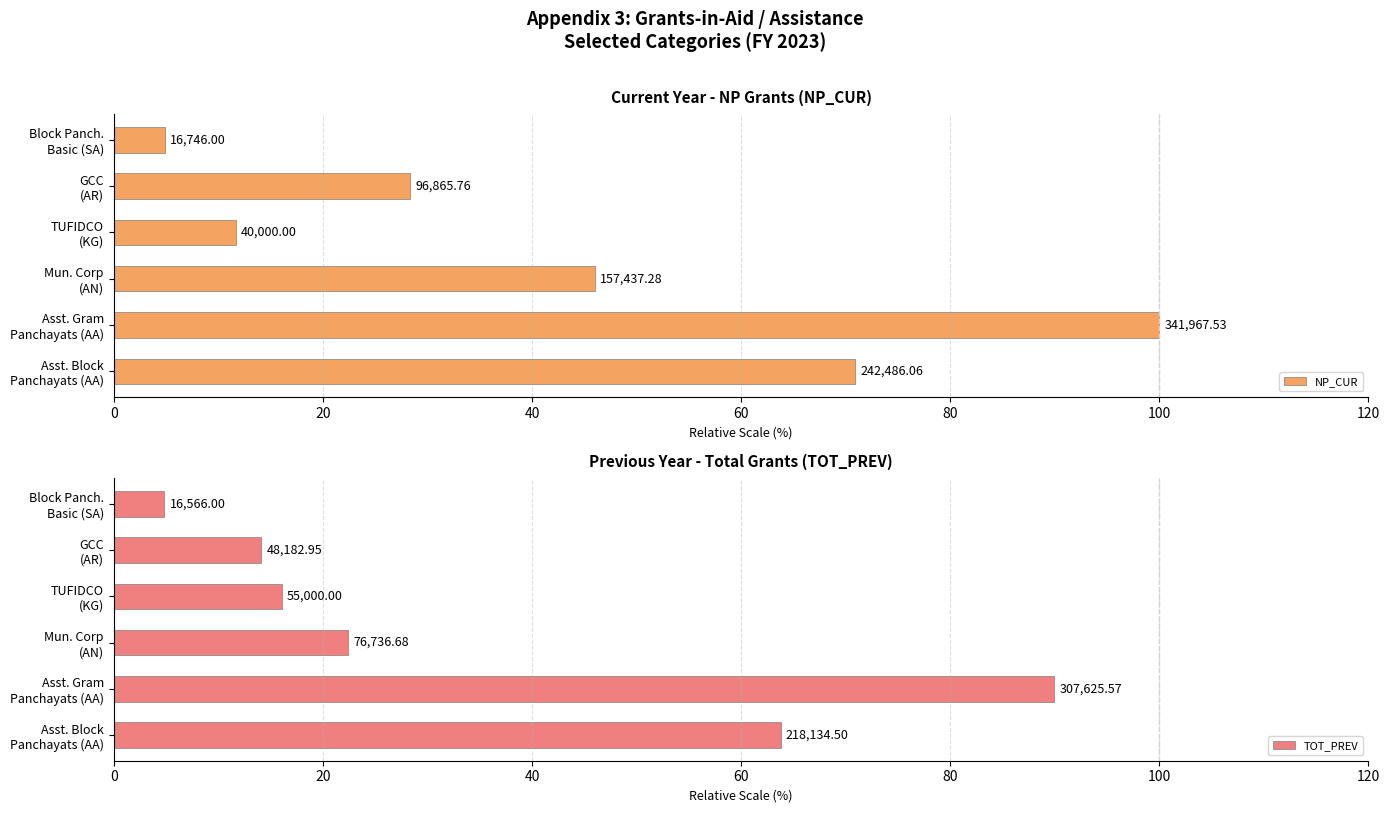

Reading left to right, list all the values displayed in this chart.

NP_CUR: 70.9	100.0	46.0	11.7	28.3	4.9
TOT_PREV: 63.8	90.0	22.4	16.1	14.1	4.8